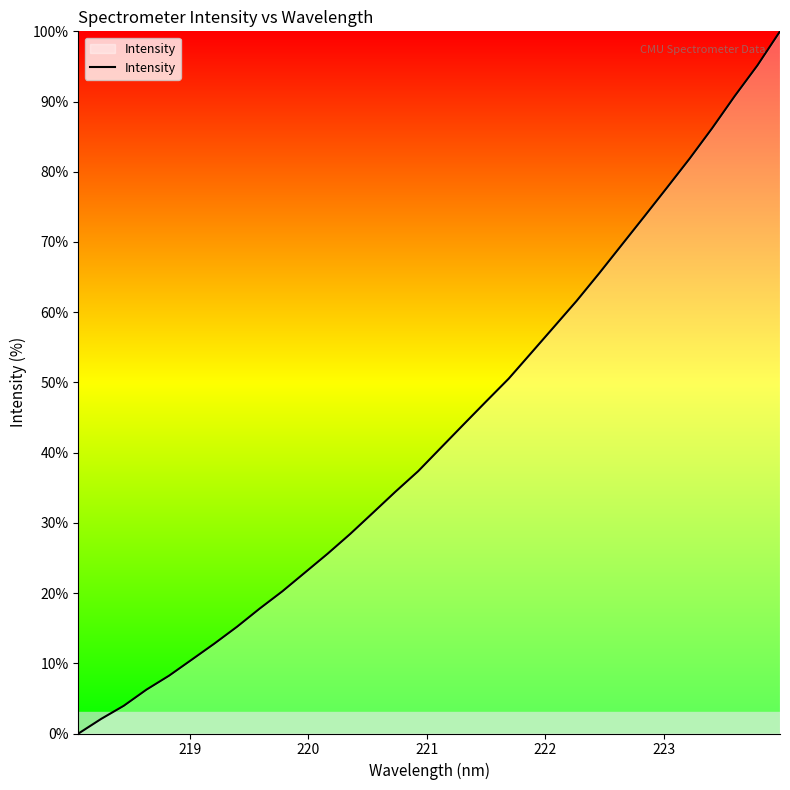

What is the maximum value shown in the chart?

100.0